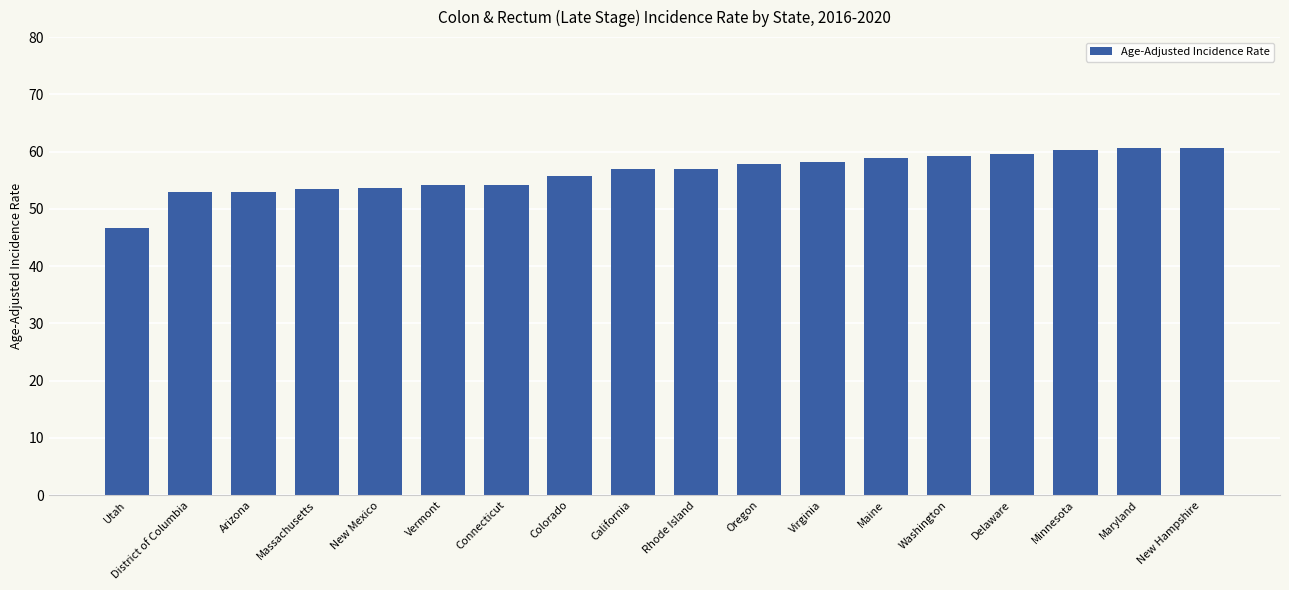

What is the smallest value displayed?

46.7